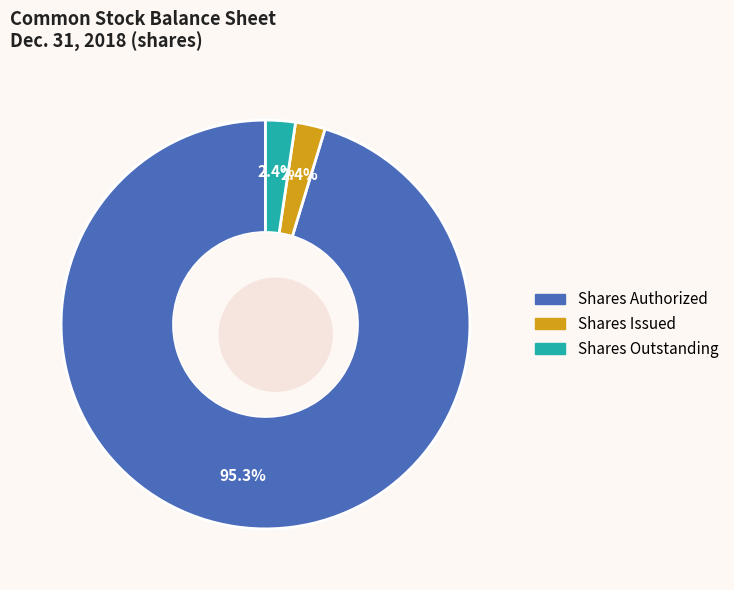

What is the ratio of the value at Common stock, shares issued to the value at Common stock, shares outstanding?

1.0